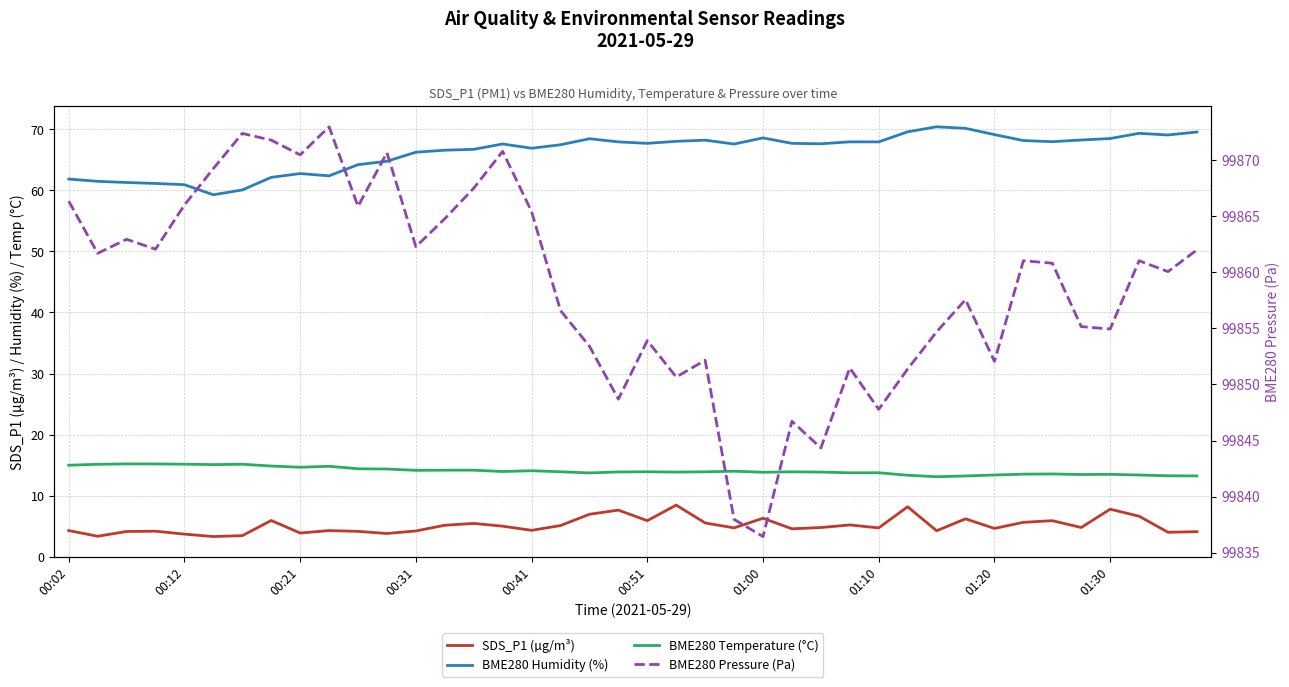

True or false: BME280 Temperature (°C) and BME280 Pressure (Pa) cross at least once.

False